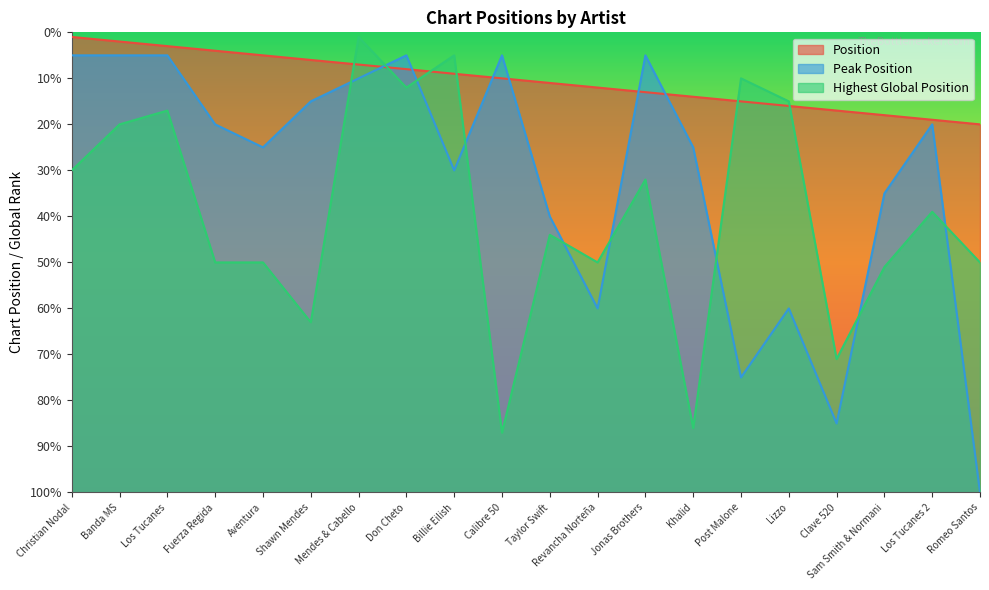

Does the chart display data point markers on the line(s)?

No